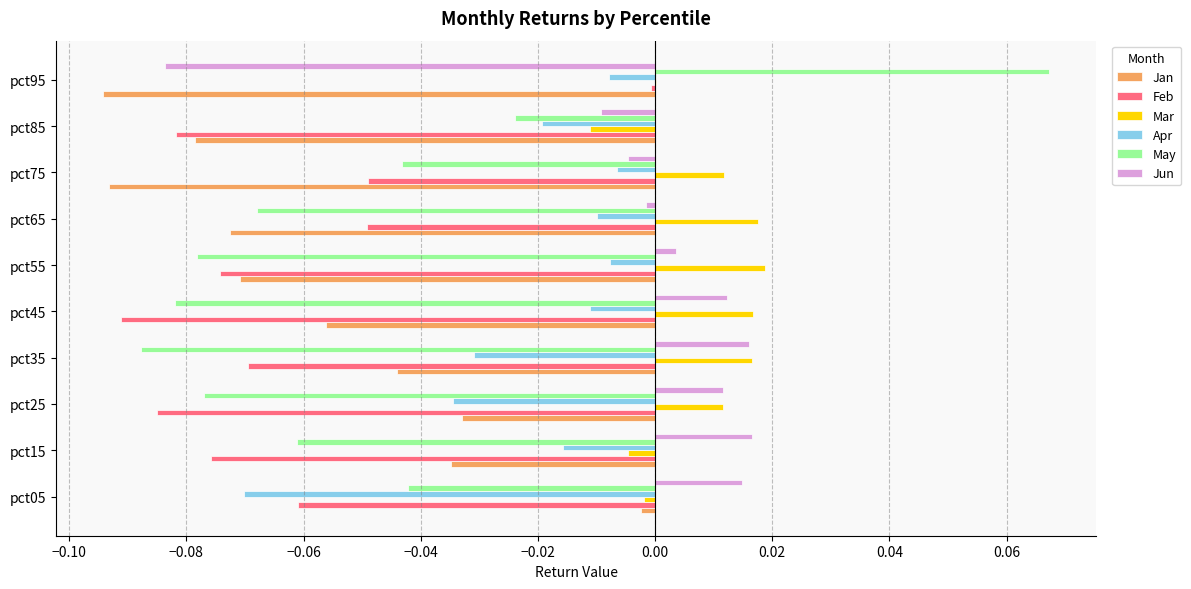

What is the sum of all May values?

-0.5